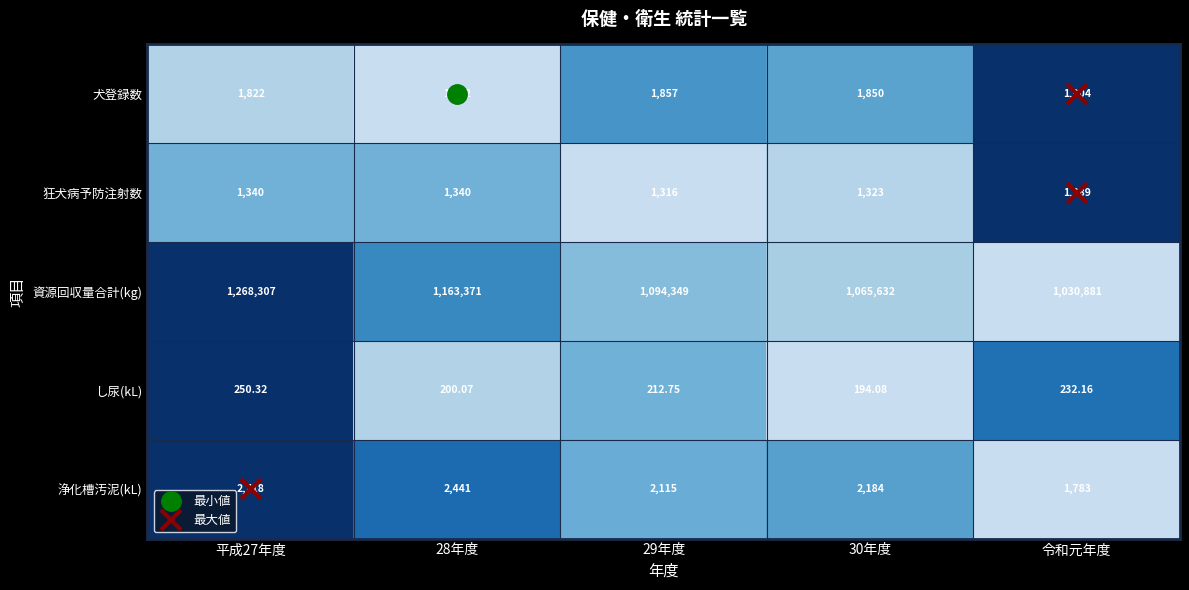

Which series has the largest total across all categories?

資源回収量合計(kg)